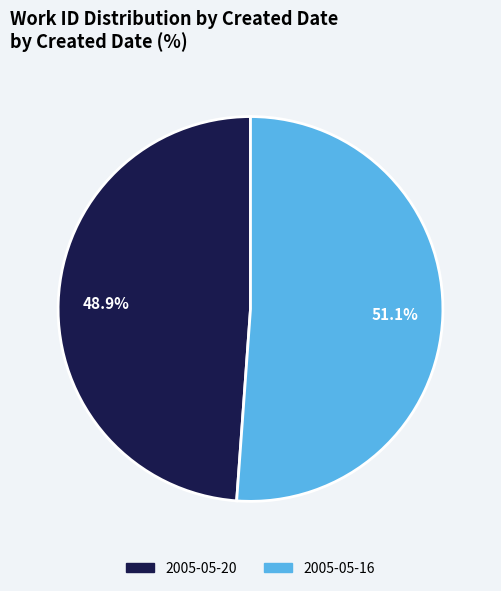

Rank the categories by value from highest to lowest.

2005-05-16, 2005-05-20